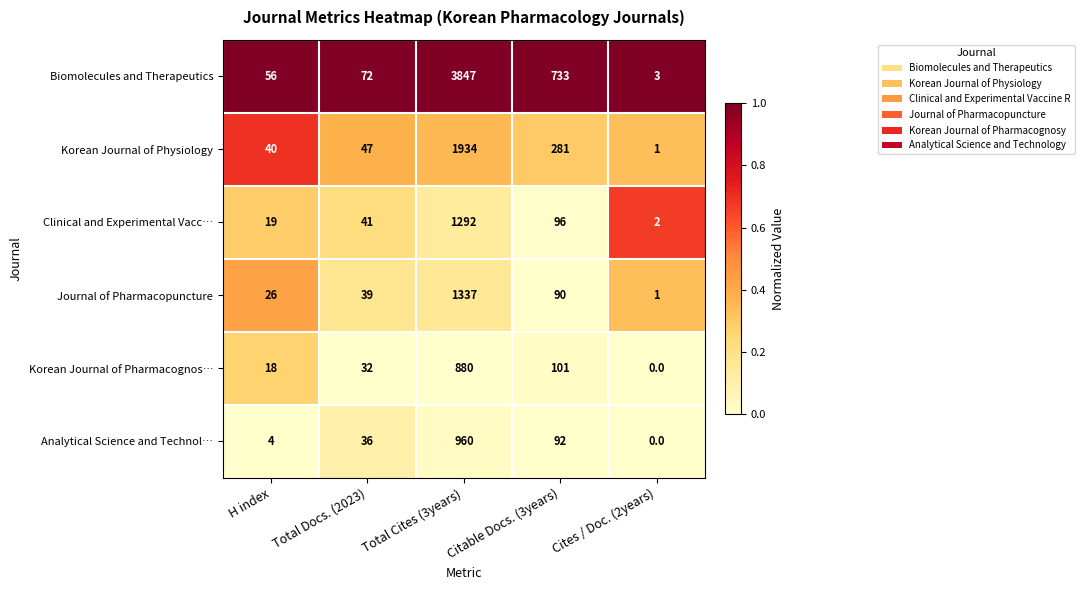

The value of Korean Journal of Physiology at Total Cites (3years) is 1934. True or false?

True